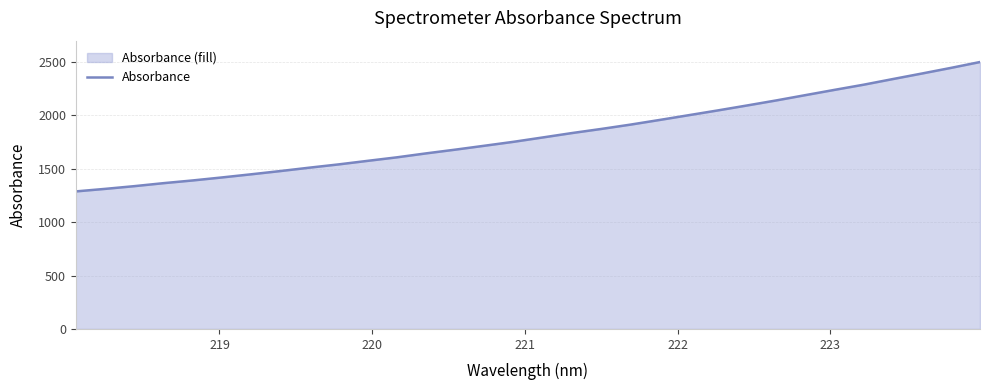

What is the difference between the maximum and minimum values?

1211.2